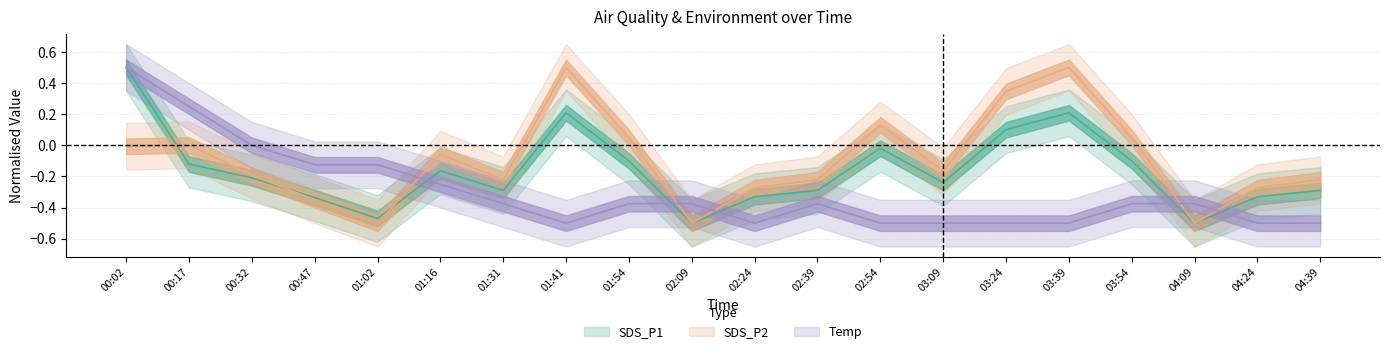

Reading left to right, transcribe all the data shown in this chart.

SDS_P1: 0.5	-0.1	-0.2	-0.3	-0.5	-0.2	-0.3	0.2	-0.1	-0.5	-0.3	-0.3	-0.0	-0.2	0.1	0.2	-0.1	-0.5	-0.3	-0.3
SDS_P2: -0.0	0.0	-0.2	-0.3	-0.5	-0.1	-0.2	0.5	0.0	-0.5	-0.3	-0.2	0.1	-0.2	0.3	0.5	0.0	-0.5	-0.3	-0.2
Temp: 0.5	0.2	-0.0	-0.1	-0.1	-0.2	-0.4	-0.5	-0.4	-0.4	-0.5	-0.4	-0.5	-0.5	-0.5	-0.5	-0.4	-0.4	-0.5	-0.5